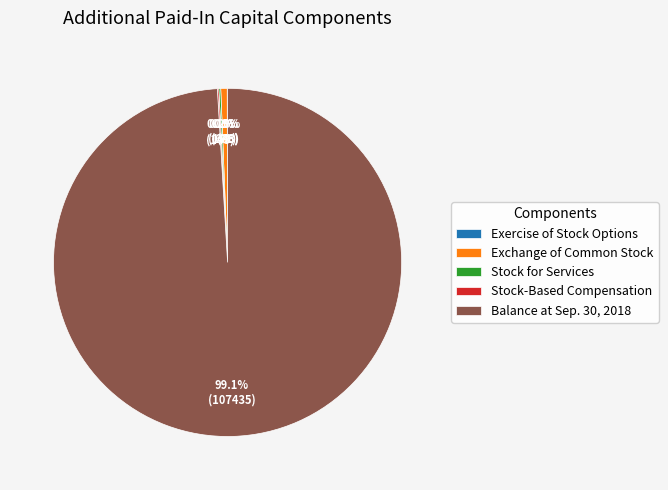

To the nearest percent, what is the average slice percentage?

20%